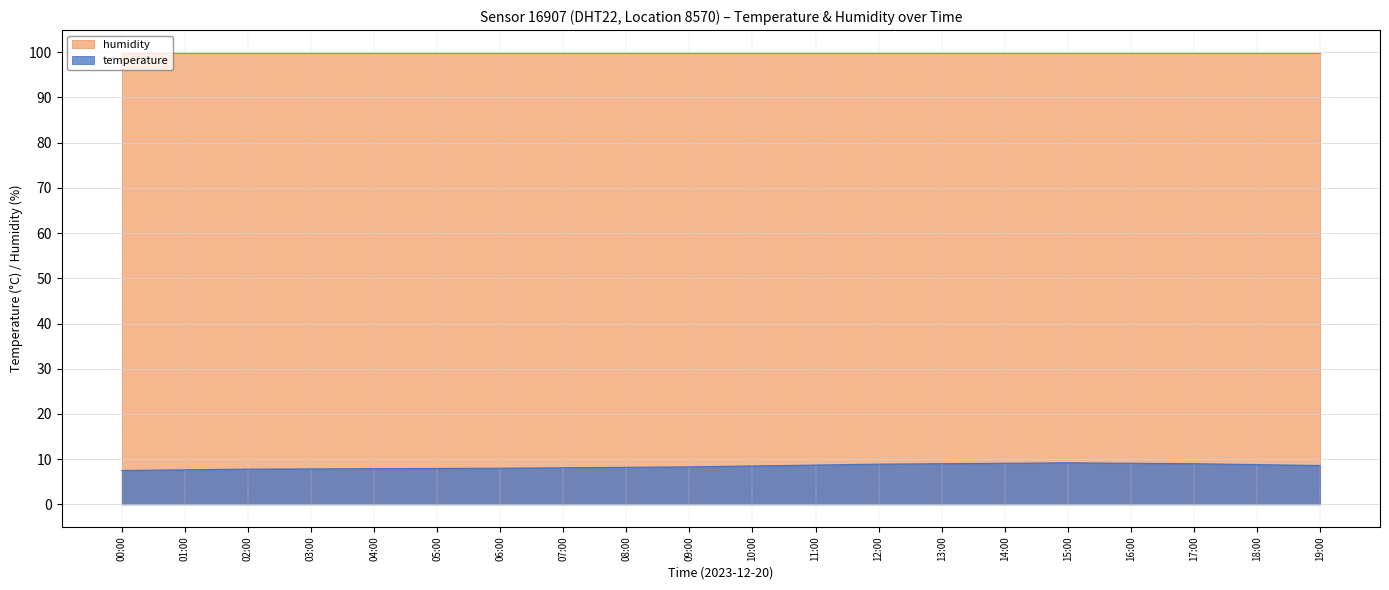

What position from the left is 02:00?

3